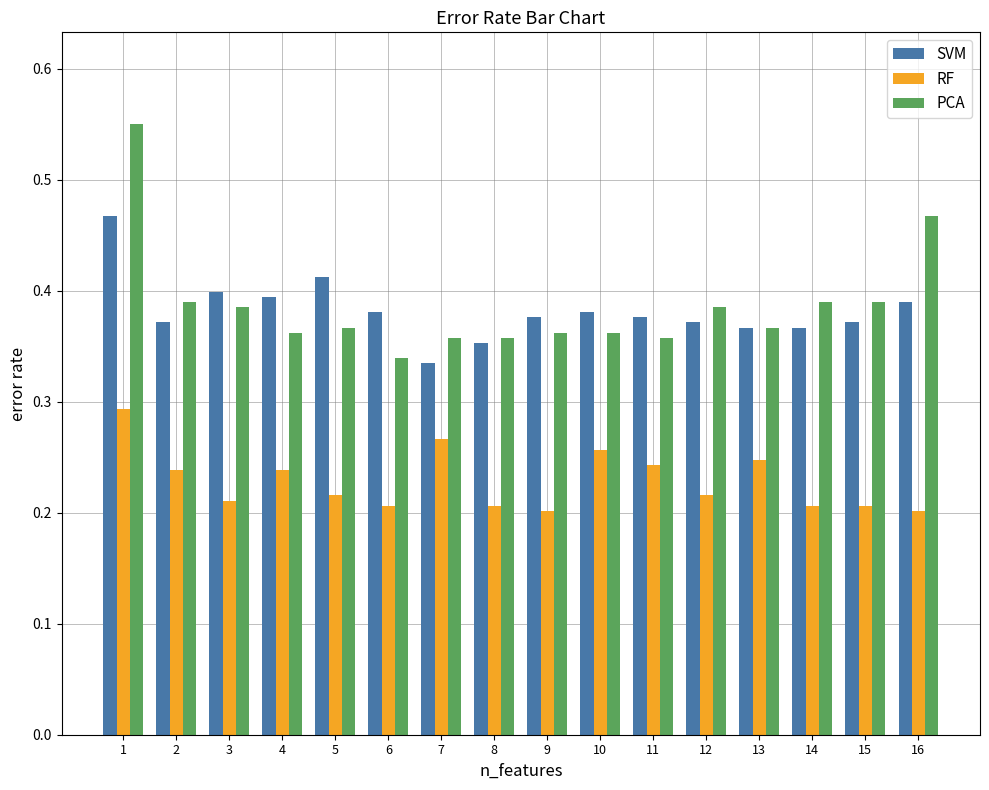

List the series in order of their peak value, lowest first.

RF, SVM, PCA